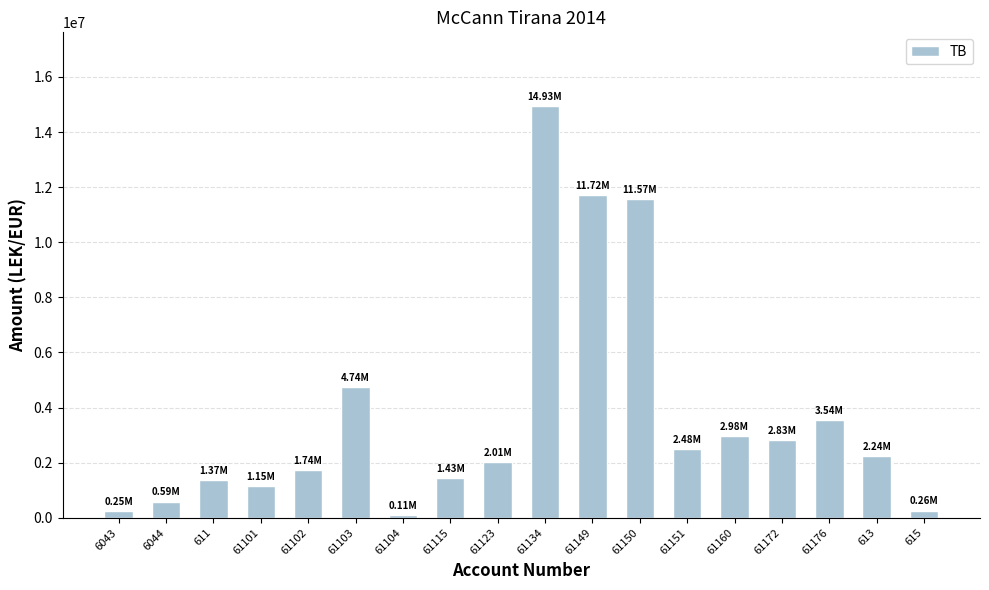

What is the label of the 1st bar from the left?

6043